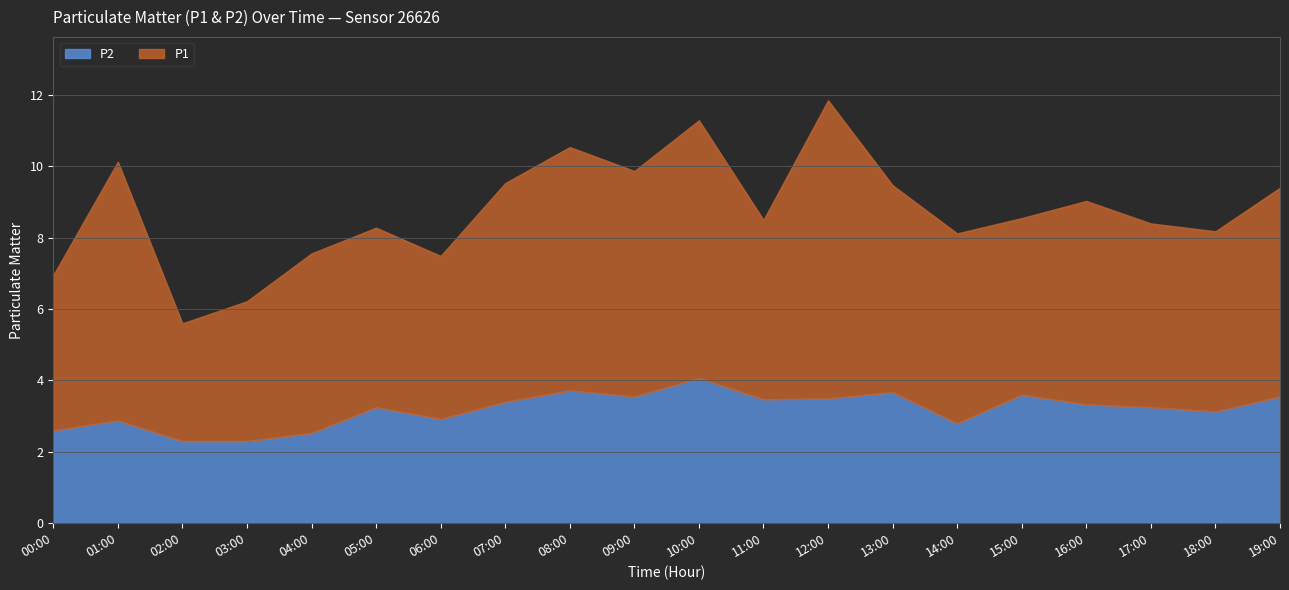

In P2, how many points are higher than both neighbors (excluding endpoints)?

6